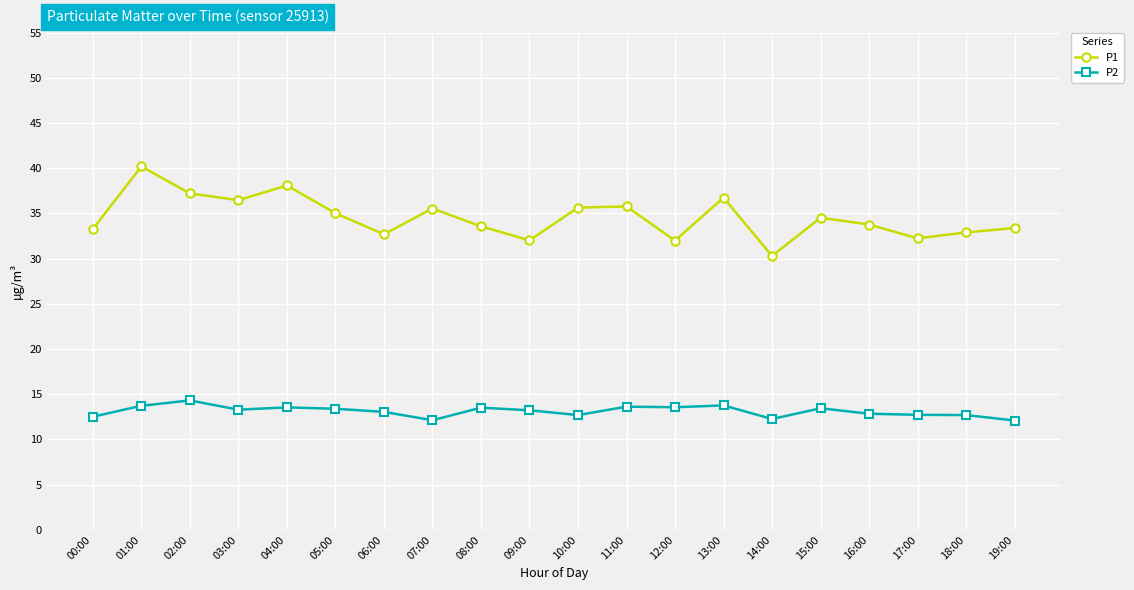

True or false: P2 and P1 cross at least once.

False